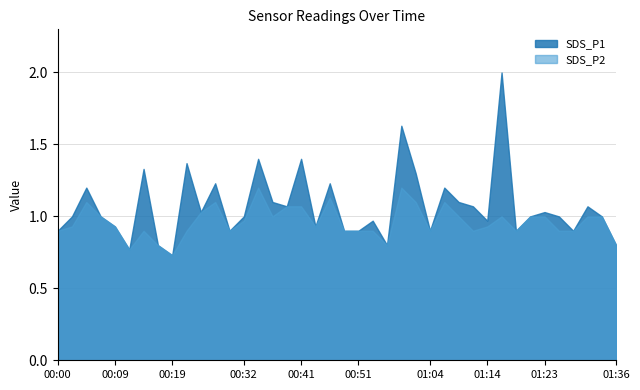

The SDS_P2 series shows 1.3 at 01:04. True or false?

False